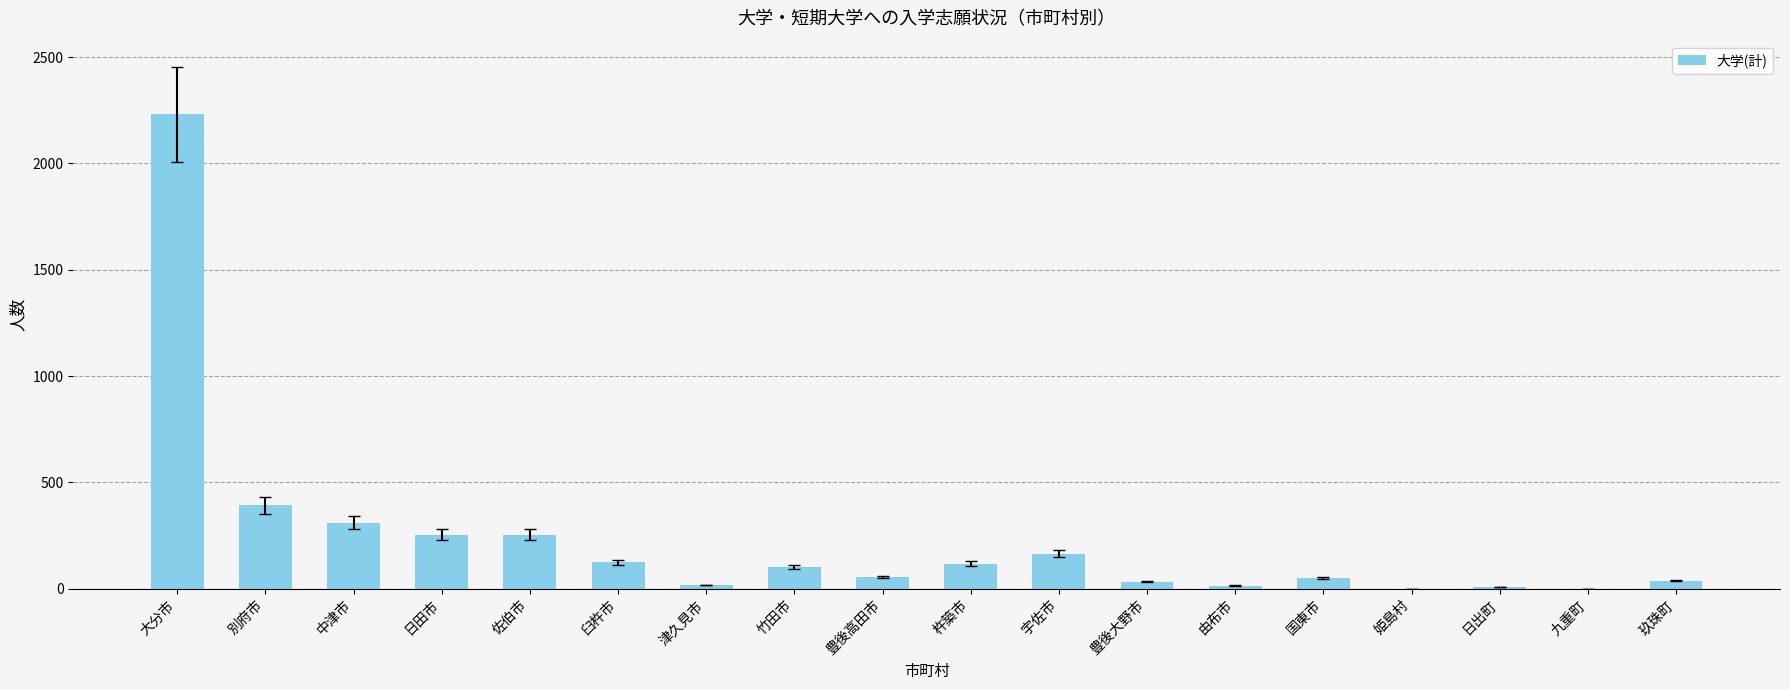

What is the sum of the values at 九重町 and 臼杵市?

124